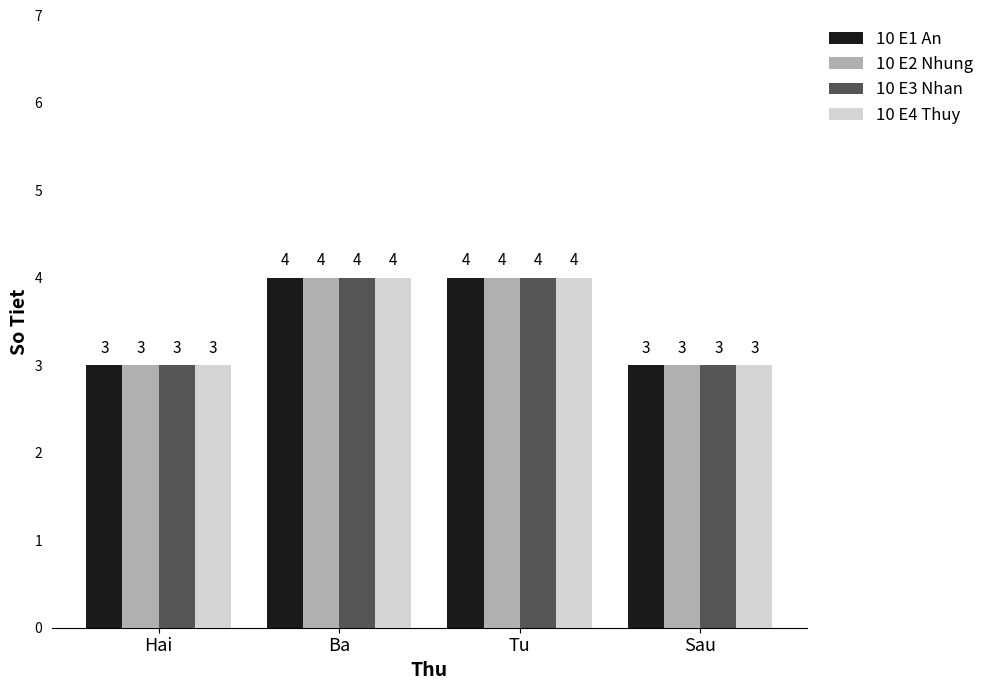

Does the chart contain any negative values?

No